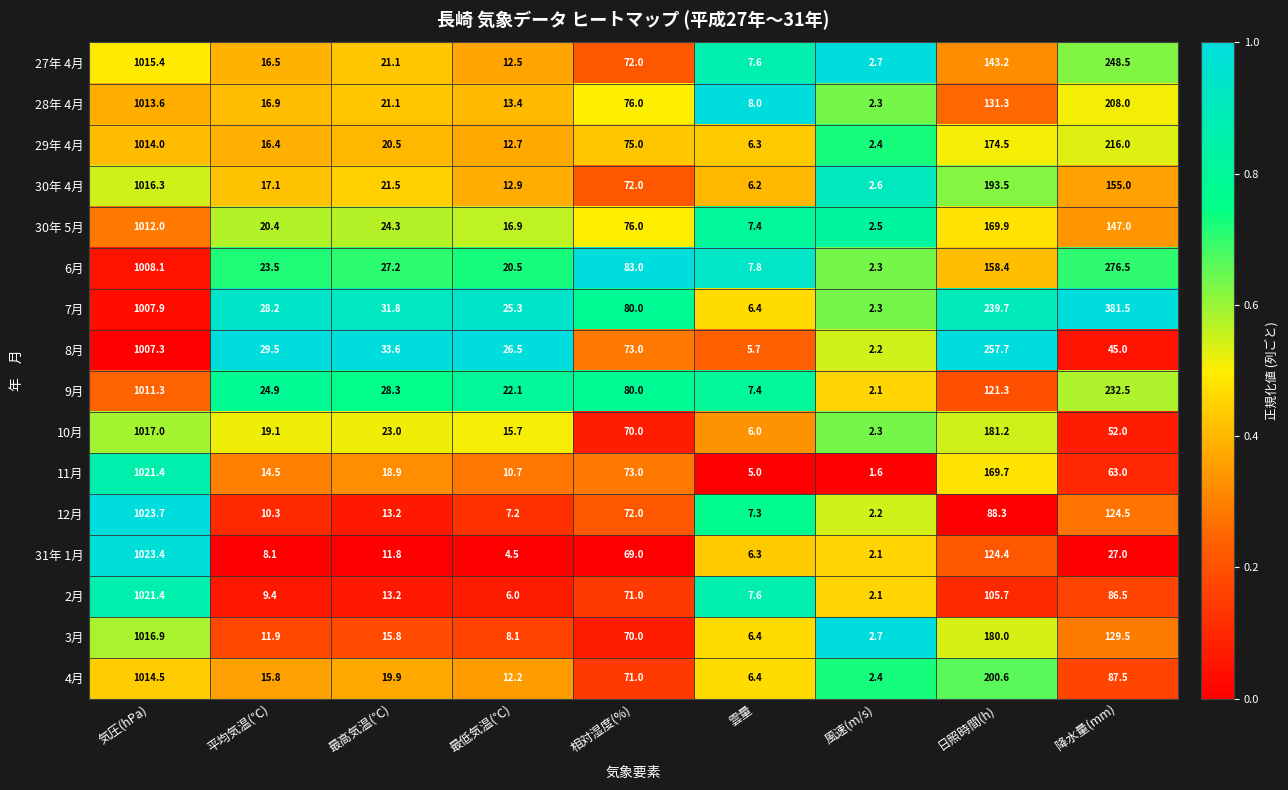

The value of 7月 at 雲量 is 6.4. True or false?

True